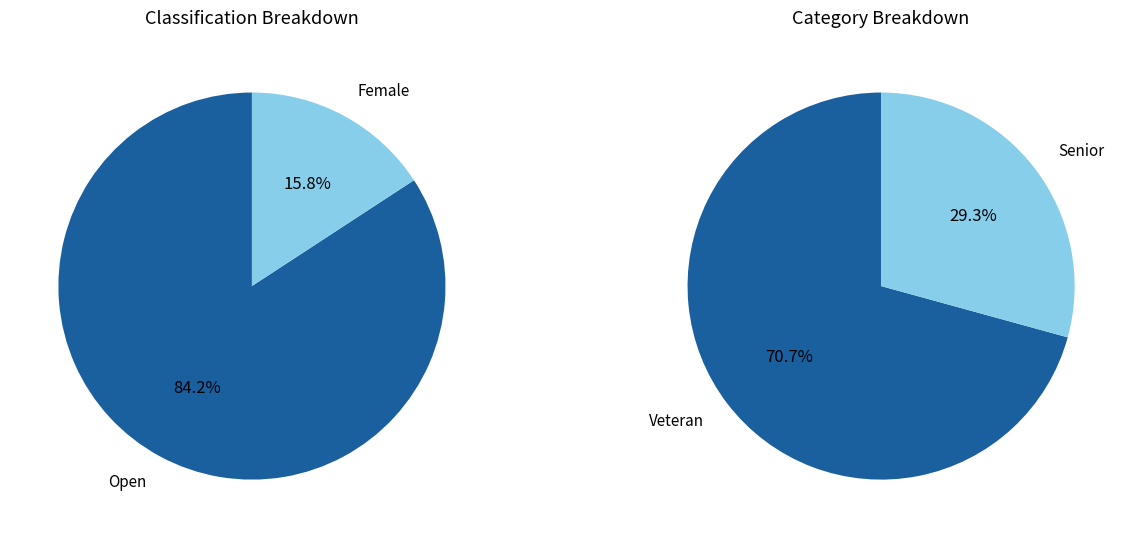

How many segments does this pie chart have?

2